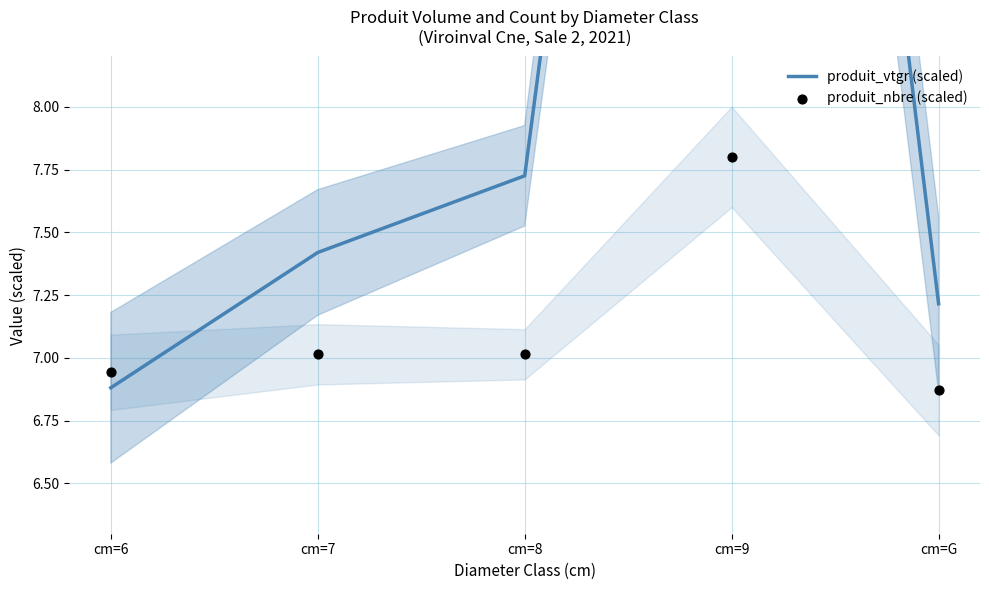

What are all the series names shown in the legend?

produit_vtgr (scaled), produit_nbre (scaled)